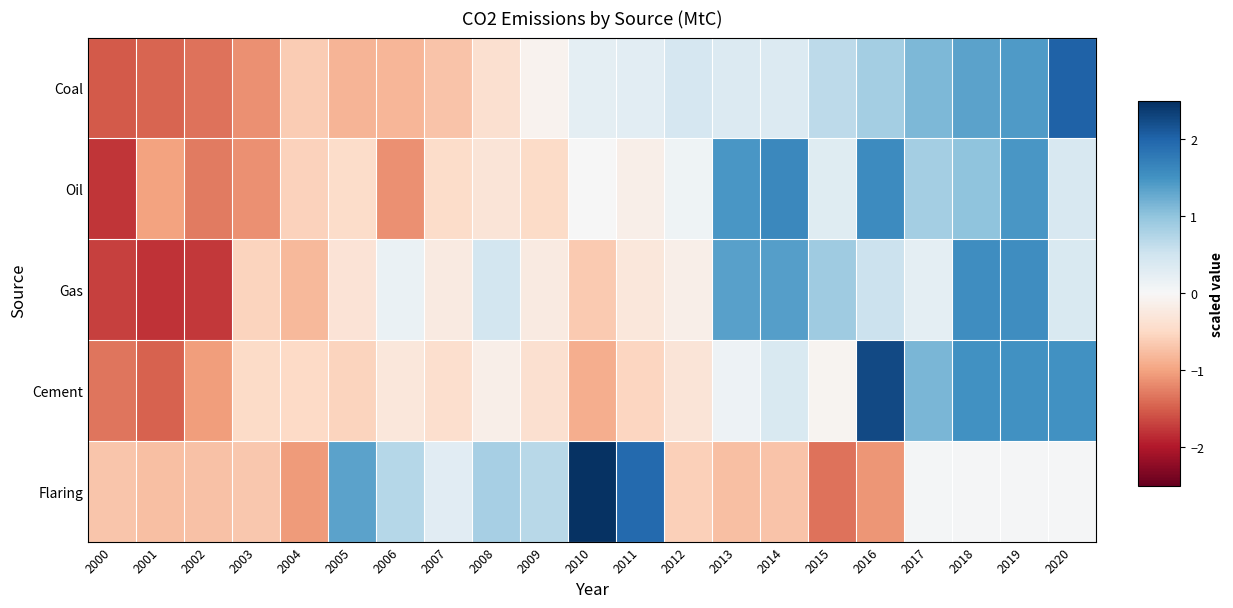

Reading left to right, what are all the values shown in this chart?

Coal: 2000=-1.5	2001=-1.5	2002=-1.4	2003=-1.1	2004=-0.6	2005=-0.9	2006=-0.8	2007=-0.7	2008=-0.4	2009=-0.1	2010=0.2	2011=0.3	2012=0.4	2013=0.3	2014=0.3	2015=0.7	2016=0.8	2017=1.1	2018=1.3	2019=1.4	2020=2.0
Oil: 2000=-1.8	2001=-1.0	2002=-1.3	2003=-1.1	2004=-0.6	2005=-0.5	2006=-1.1	2007=-0.5	2008=-0.3	2009=-0.5	2010=0.0	2011=-0.2	2012=0.1	2013=1.5	2014=1.6	2015=0.3	2016=1.6	2017=0.8	2018=1.0	2019=1.5	2020=0.4
Gas: 2000=-1.7	2001=-1.8	2002=-1.8	2003=-0.6	2004=-0.8	2005=-0.3	2006=0.2	2007=-0.2	2008=0.5	2009=-0.2	2010=-0.7	2011=-0.3	2012=-0.1	2013=1.4	2014=1.4	2015=0.9	2016=0.5	2017=0.2	2018=1.5	2019=1.5	2020=0.4
Cement: 2000=-1.3	2001=-1.5	2002=-1.0	2003=-0.5	2004=-0.5	2005=-0.6	2006=-0.3	2007=-0.4	2008=-0.1	2009=-0.4	2010=-0.9	2011=-0.5	2012=-0.3	2013=0.1	2014=0.4	2015=-0.1	2016=2.3	2017=1.1	2018=1.5	2019=1.5	2020=1.5
Flaring: 2000=-0.7	2001=-0.7	2002=-0.7	2003=-0.7	2004=-1.1	2005=1.3	2006=0.7	2007=0.3	2008=0.8	2009=0.7	2010=2.5	2011=1.9	2012=-0.6	2013=-0.8	2014=-0.7	2015=-1.4	2016=-1.1	2017=0.0	2018=0.0	2019=0.0	2020=0.0